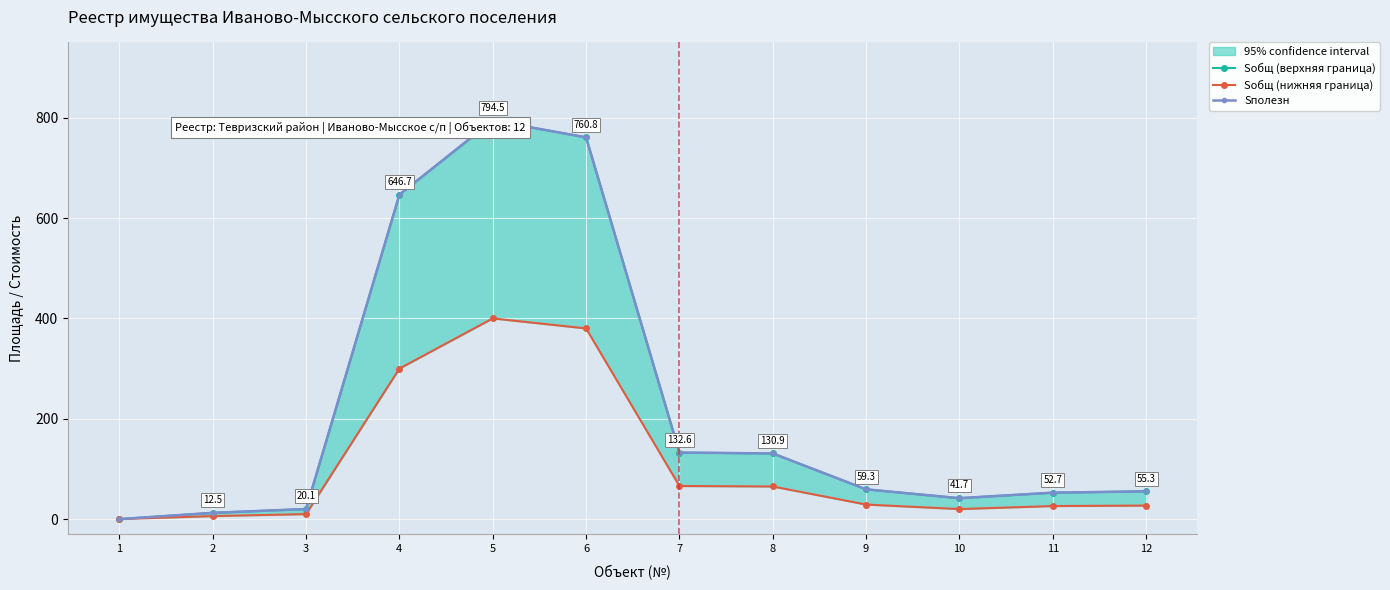

How many lines are shown in the chart?

3